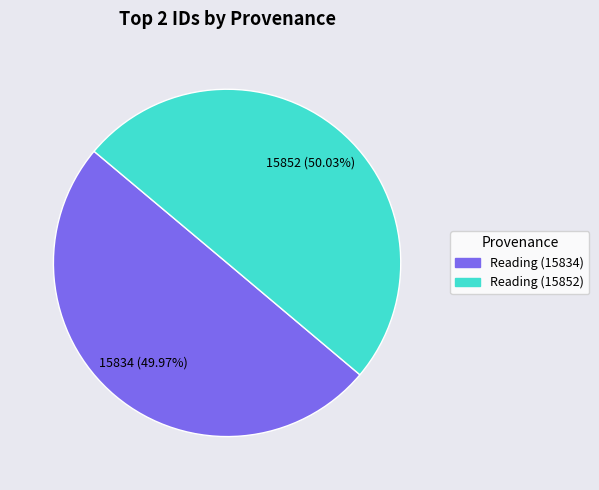

Count the number of slices in the pie.

2